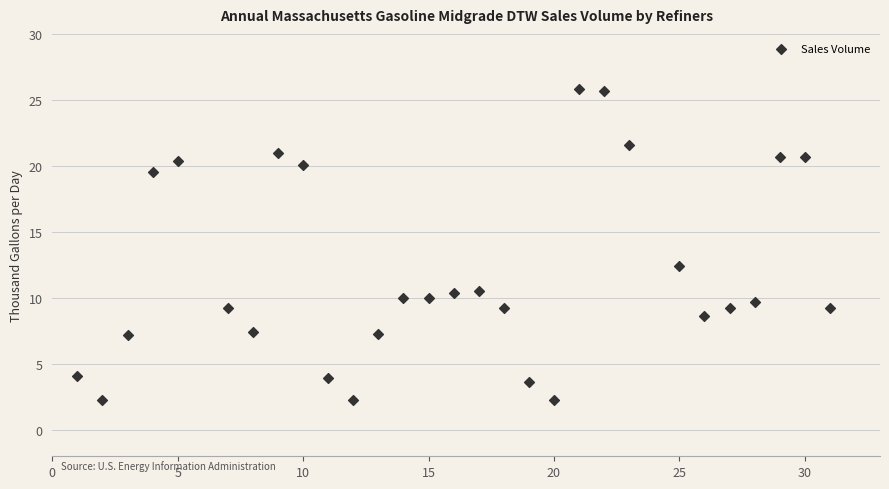

What Y value in the scatter plot is closest to 14?

12.4